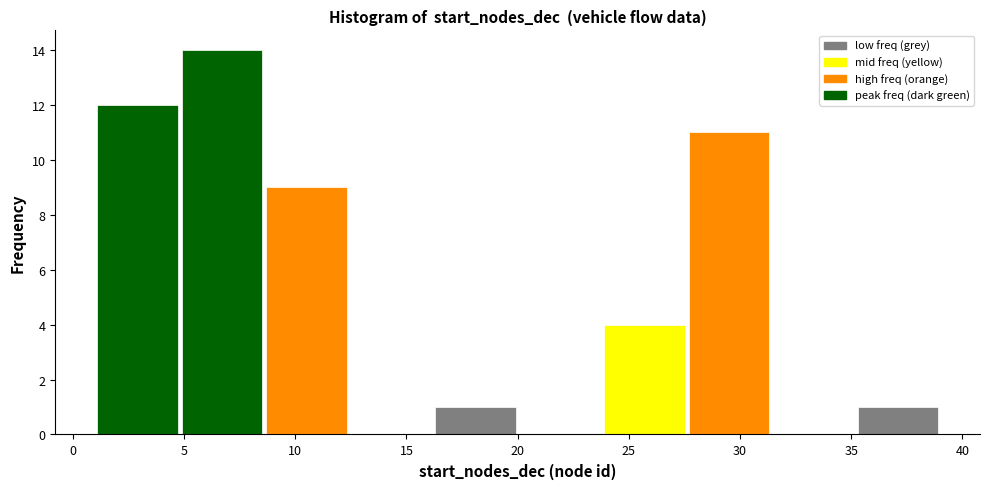

Reading left to right, list every bar in this chart as the range it spans on the x-axis followed by its height. Neither the bar edges nor the heights are printed on the chart, so give them approximately, as read against the axes.

1.0 to 4.8: 12
4.8 to 8.6: 14
8.6 to 12.4: 9
12.4 to 16.2: 0
16.2 to 20.0: 1
20.0 to 23.8: 0
23.8 to 27.6: 4
27.6 to 31.4: 11
31.4 to 35.2: 0
35.2 to 39.0: 1